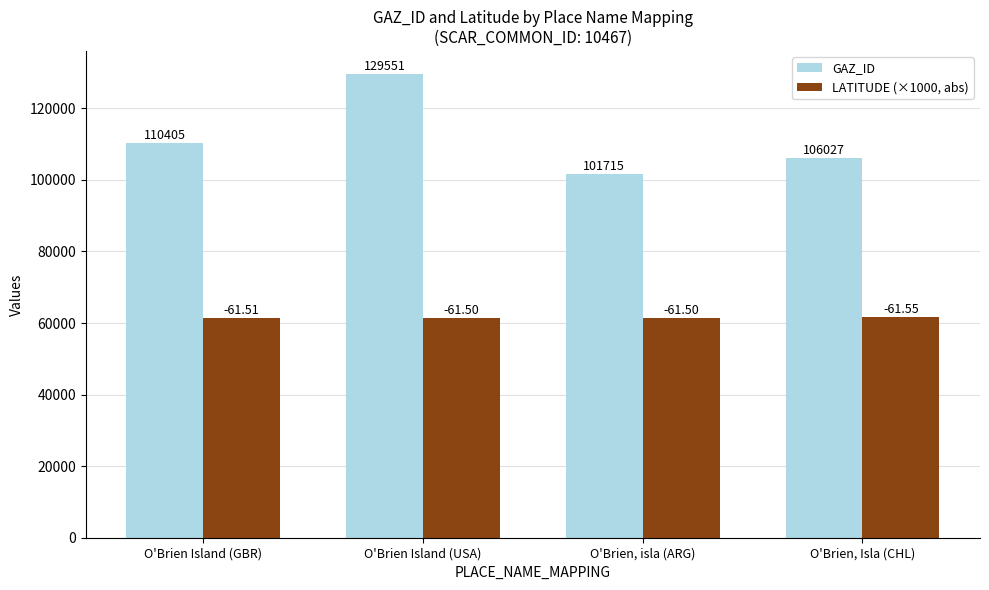

What are all the series names shown in the legend?

GAZ_ID, LATITUDE (×1000, abs)